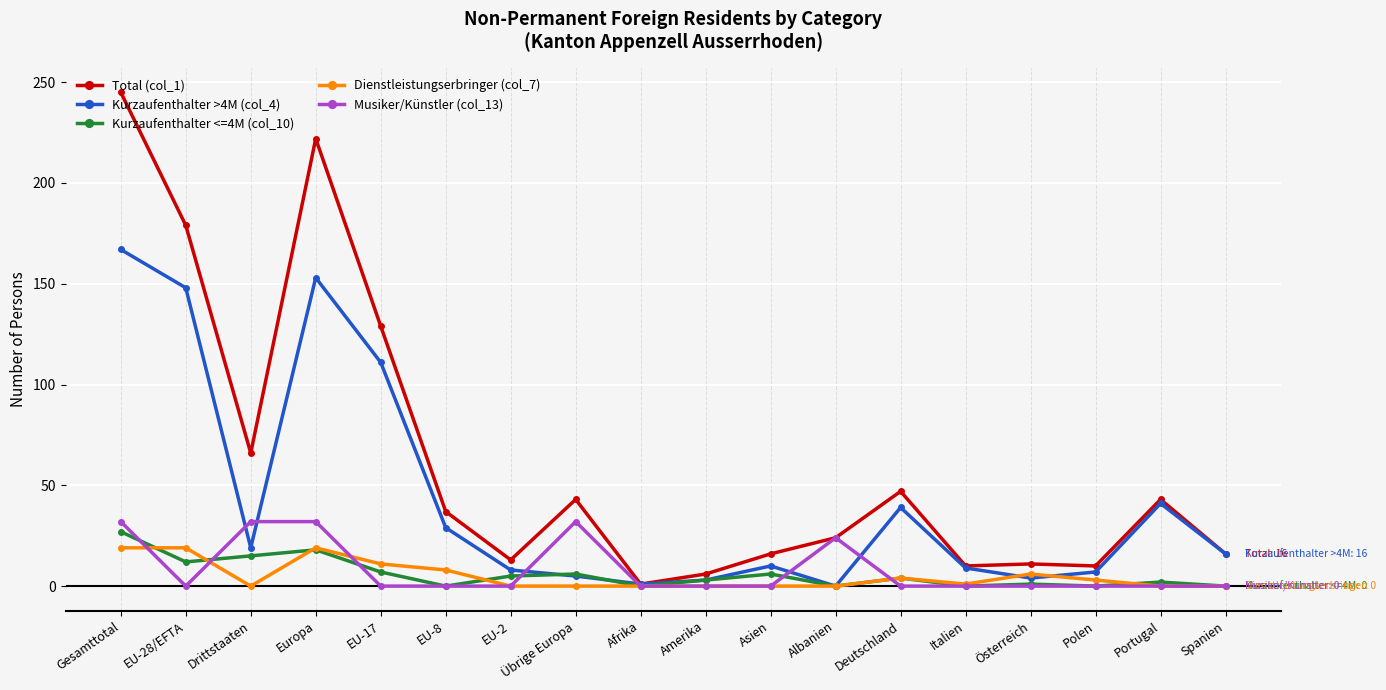

At how many categories does at least one series exceed 118?

4